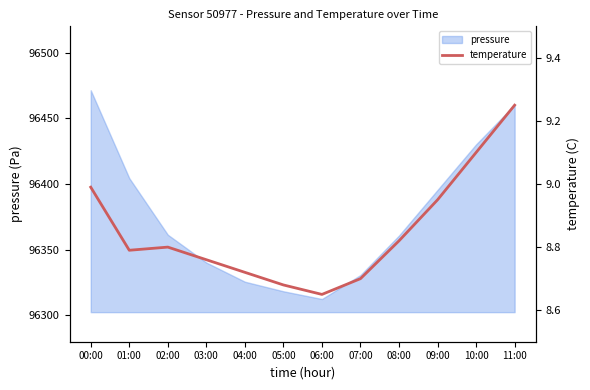

List the labels in order of value, largest first.

11:00, 10:00, 00:00, 09:00, 08:00, 02:00, 01:00, 03:00, 04:00, 07:00, 05:00, 06:00